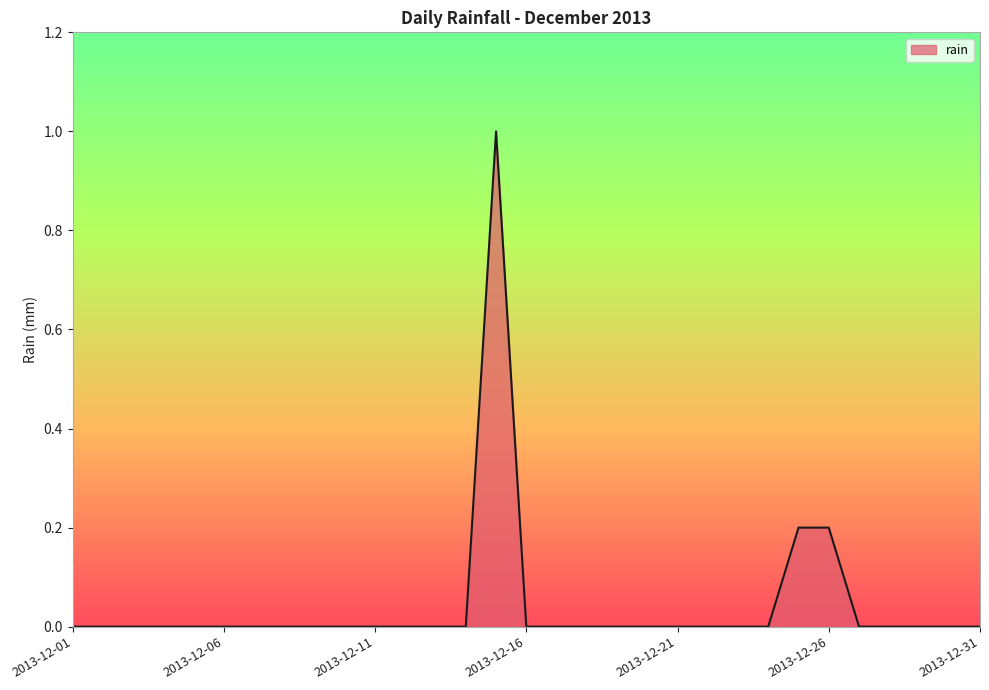

How many lines are shown in the chart?

1